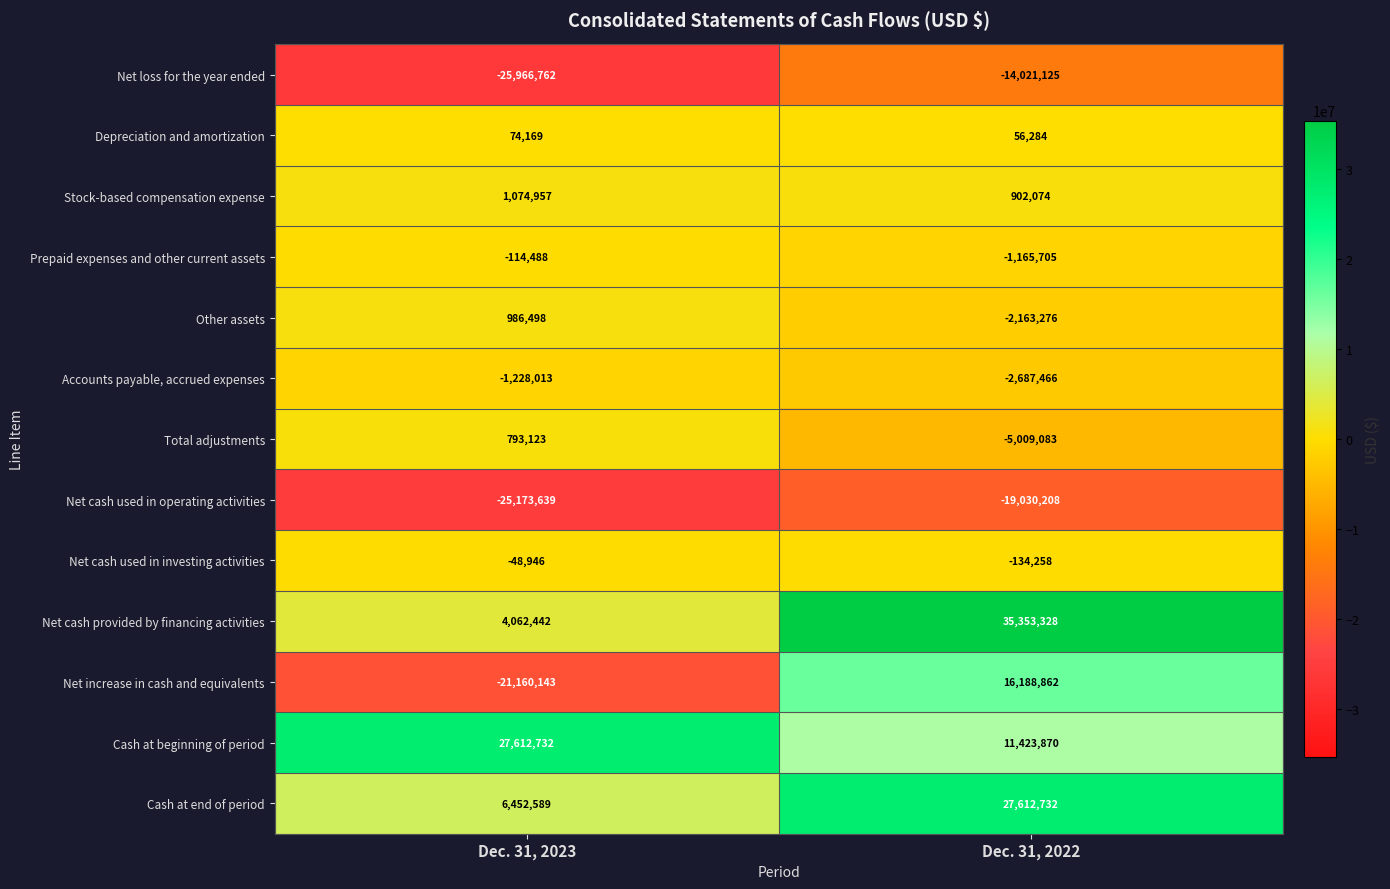

Reading left to right, what are all the values shown in this chart?

Net loss for the year ended: Dec. 31, 2023=-25966762	Dec. 31, 2022=-14021125
Depreciation and amortization: Dec. 31, 2023=74169	Dec. 31, 2022=56284
Stock-based compensation expense: Dec. 31, 2023=1074957	Dec. 31, 2022=902074
Prepaid expenses and other current assets: Dec. 31, 2023=-114488	Dec. 31, 2022=-1165705
Other assets: Dec. 31, 2023=986498	Dec. 31, 2022=-2163276
Accounts payable, accrued expenses: Dec. 31, 2023=-1228013	Dec. 31, 2022=-2687466
Total adjustments: Dec. 31, 2023=793123	Dec. 31, 2022=-5009083
Net cash used in operating activities: Dec. 31, 2023=-25173639	Dec. 31, 2022=-19030208
Net cash used in investing activities: Dec. 31, 2023=-48946	Dec. 31, 2022=-134258
Net cash provided by financing activities: Dec. 31, 2023=4062442	Dec. 31, 2022=35353328
Net increase in cash and equivalents: Dec. 31, 2023=-21160143	Dec. 31, 2022=16188862
Cash at beginning of period: Dec. 31, 2023=27612732	Dec. 31, 2022=11423870
Cash at end of period: Dec. 31, 2023=6452589	Dec. 31, 2022=27612732